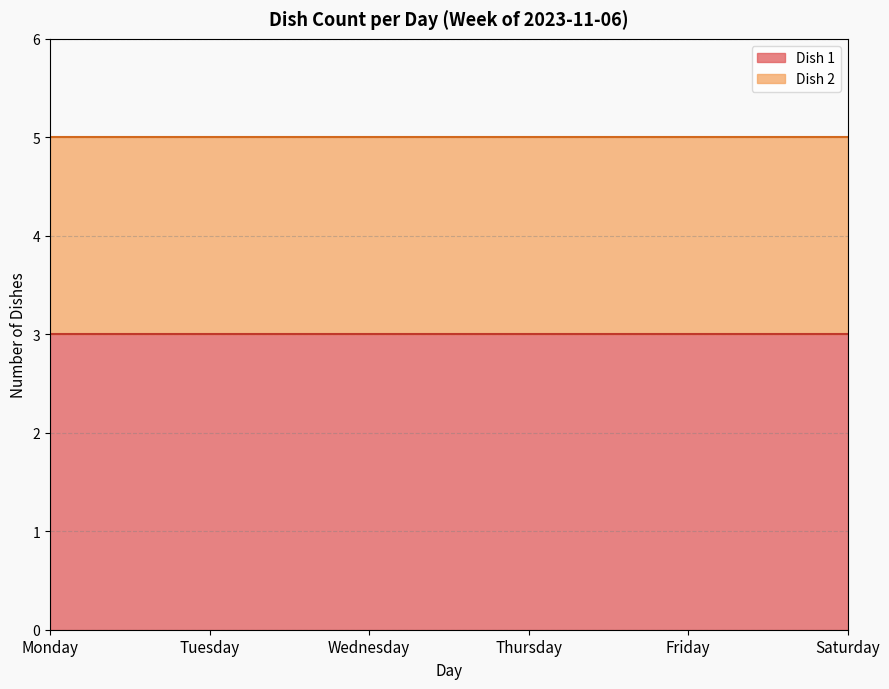

True or false: Dish 1 has a value of 1 at Saturday.

False